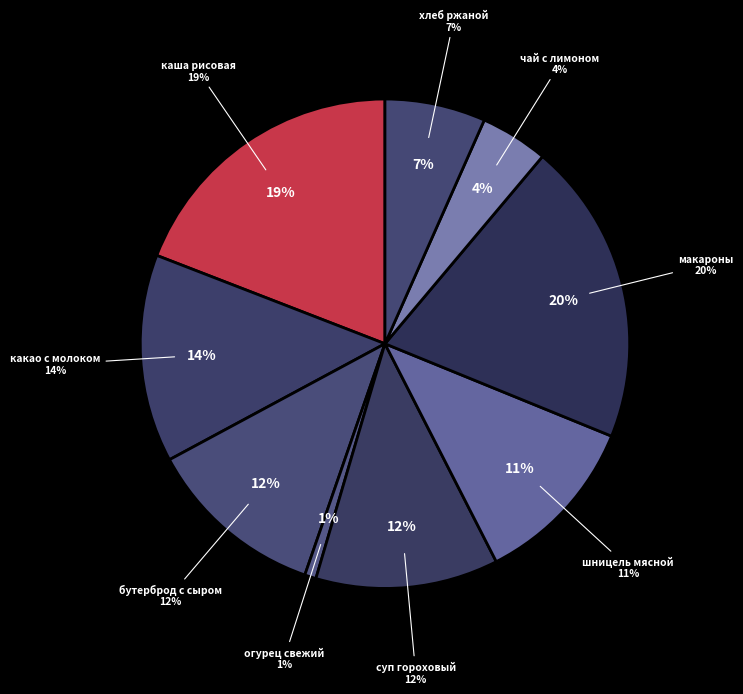

What portion of the pie excludes чай с лимоном?

95.5%